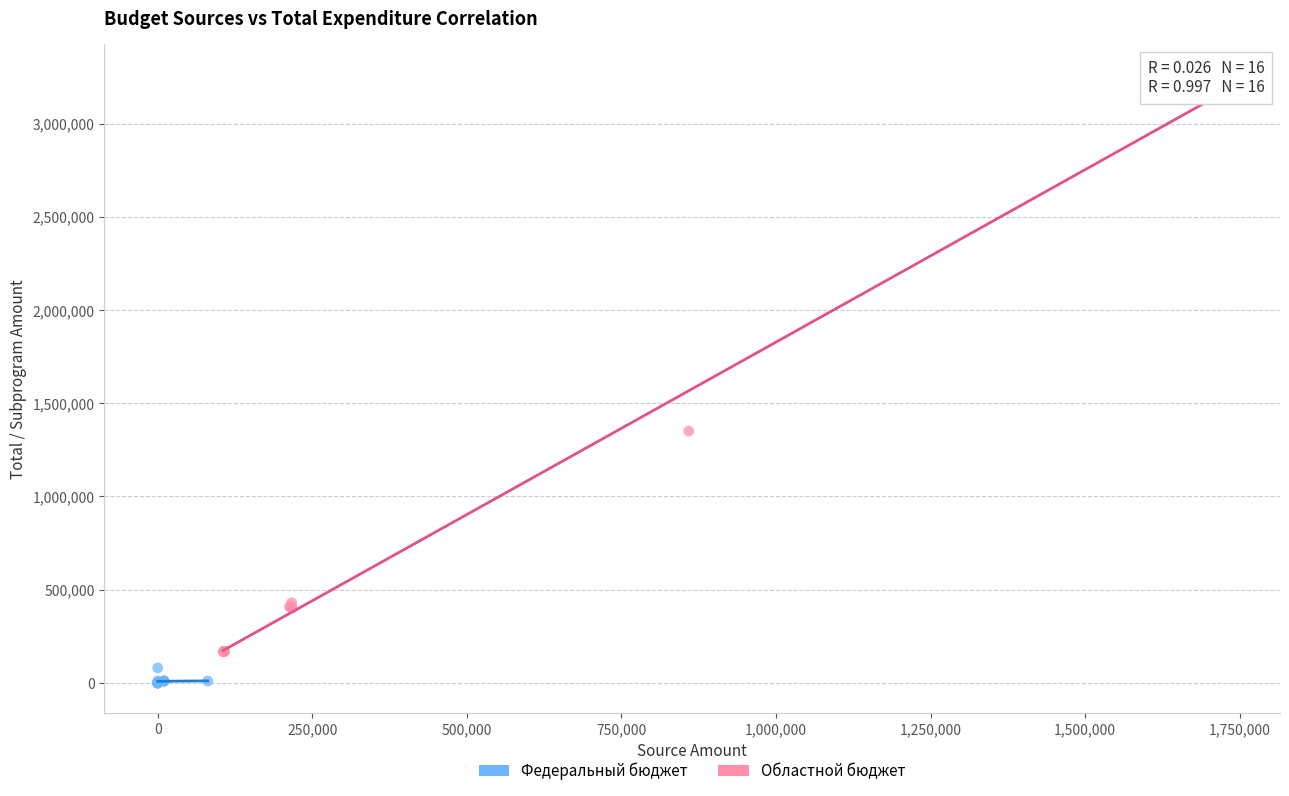

What are all the series names shown in the legend?

Федеральный бюджет, Областной бюджет